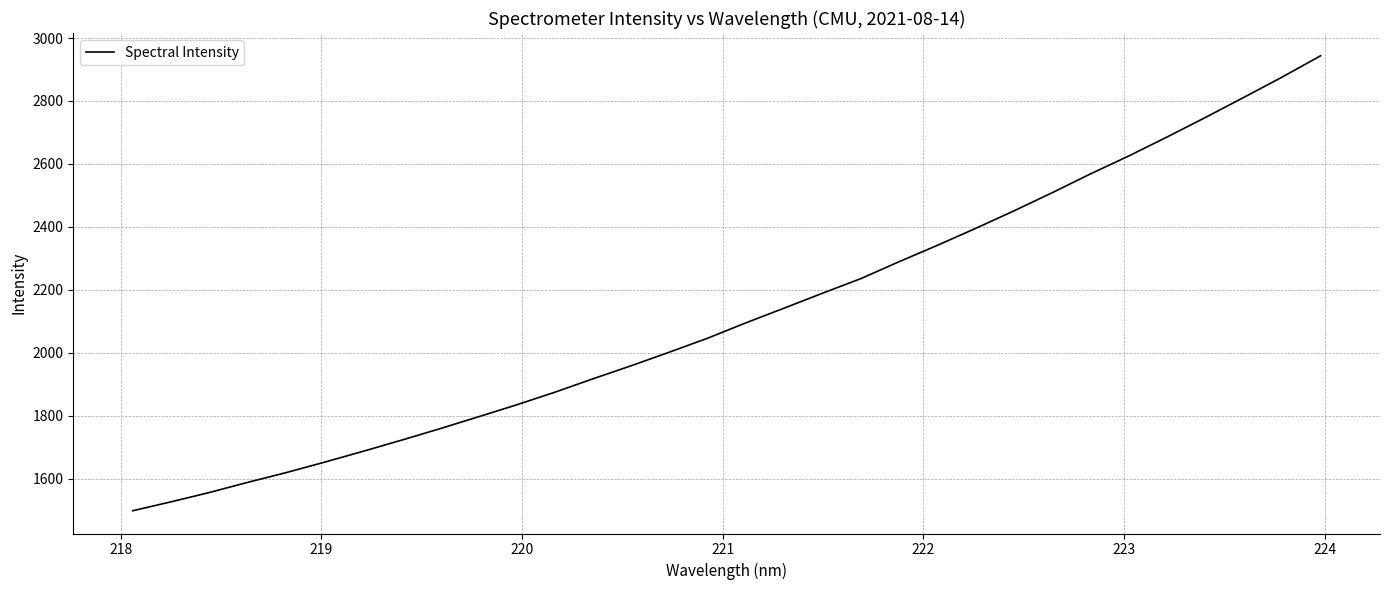

What is the greatest value displayed?

2943.6